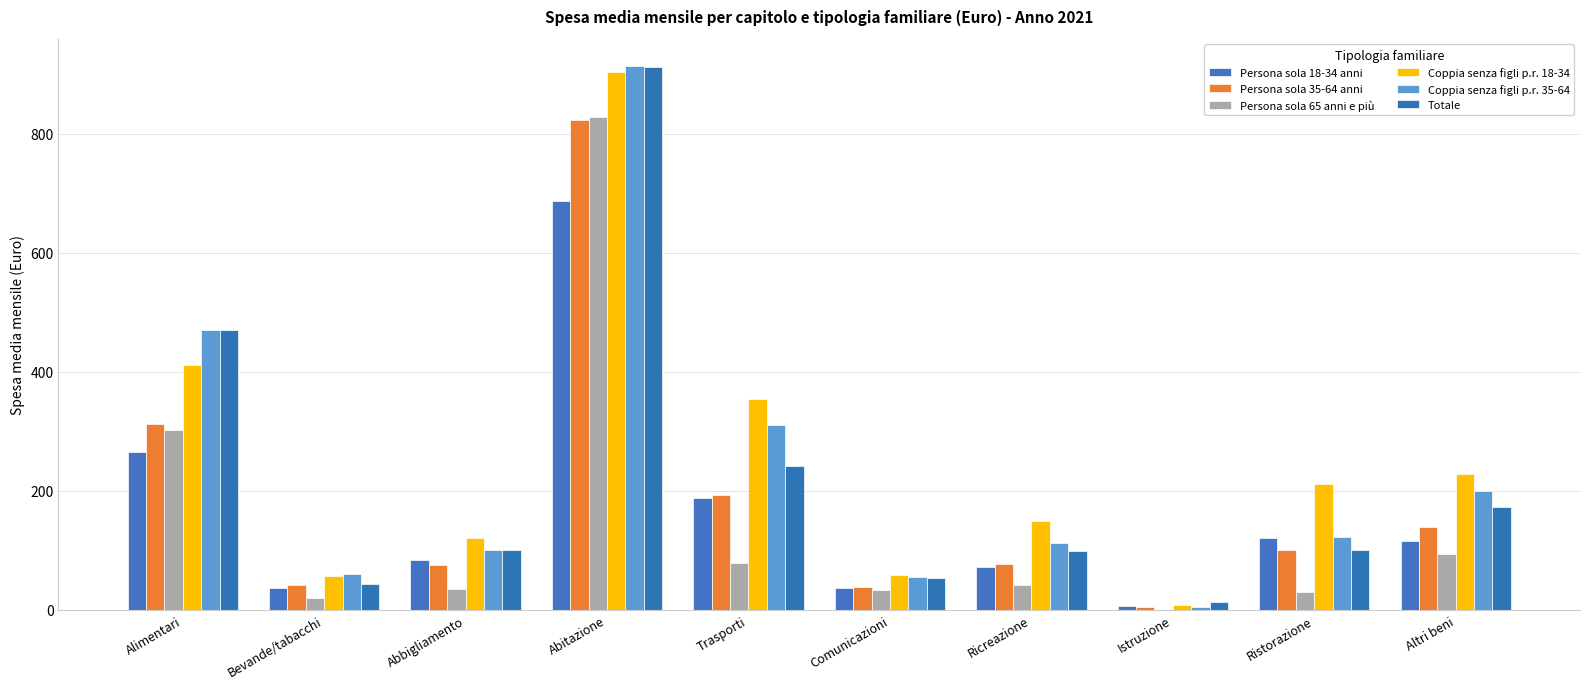

The value of Persona sola 18-34 anni at Altri beni is 196.1. True or false?

False